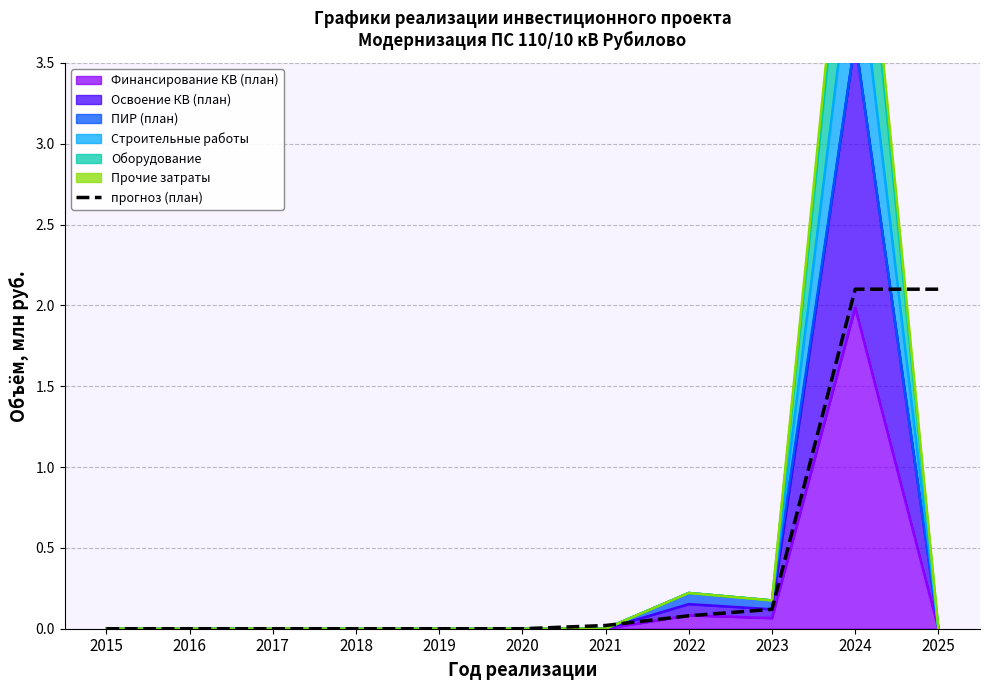

The value at 2019 is 1.3. True or false?

False